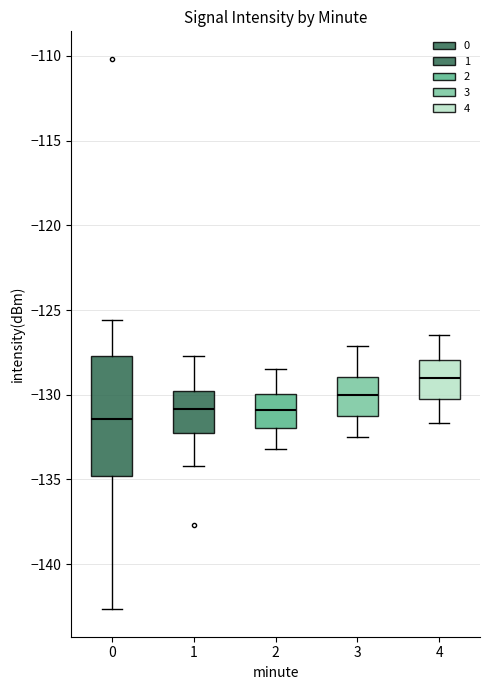

Reading left to right, read every box against the y-axis: the position of its median line, the range the box covers, and the ends of its whiskers. The values are not printed on the chart, so give them approximately, as read against the axis.

0: median -131.5, box -135.0 to -127.5, whiskers -142.5 to -125.5
1: median -131.0, box -132.0 to -130.0, whiskers -134.0 to -127.5
2: median -131.0, box -132.0 to -130.0, whiskers -133.0 to -128.5
3: median -130.0, box -131.0 to -129.0, whiskers -132.5 to -127.0
4: median -129.0, box -130.0 to -128.0, whiskers -131.5 to -126.5